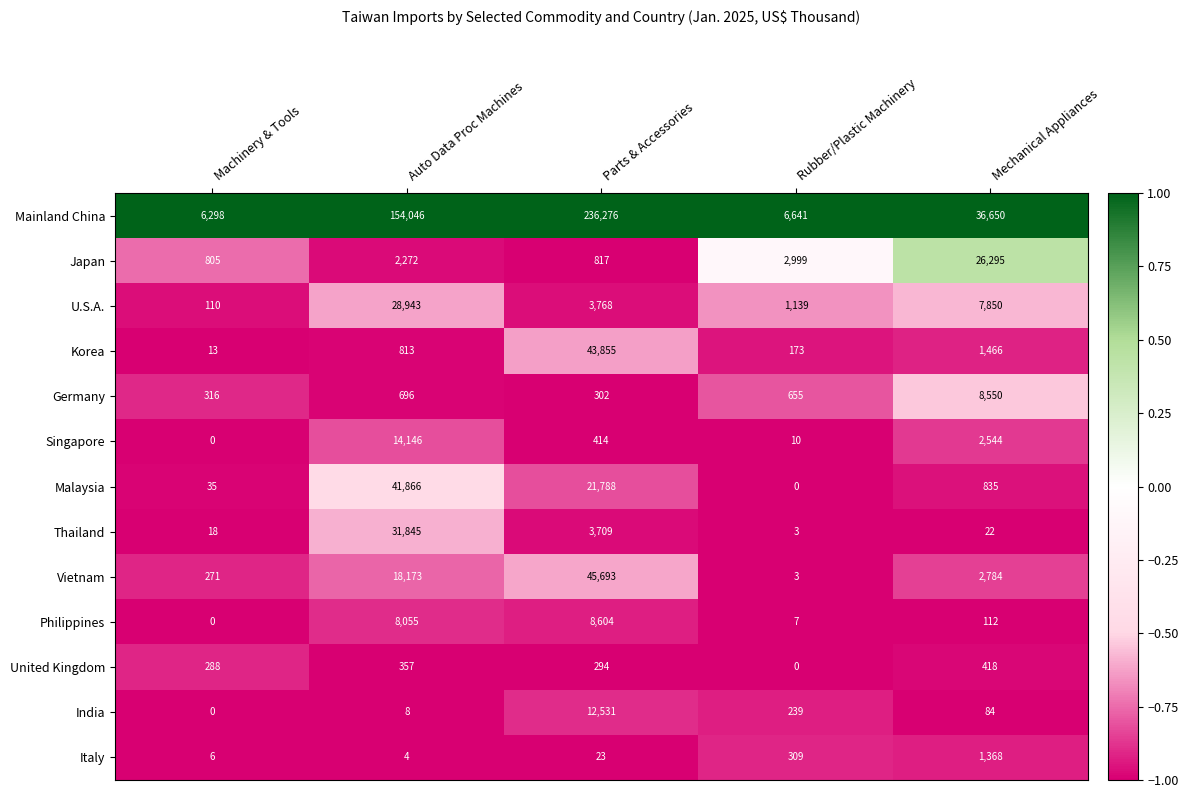

Which category has the highest value across all series?

Parts & Accessories